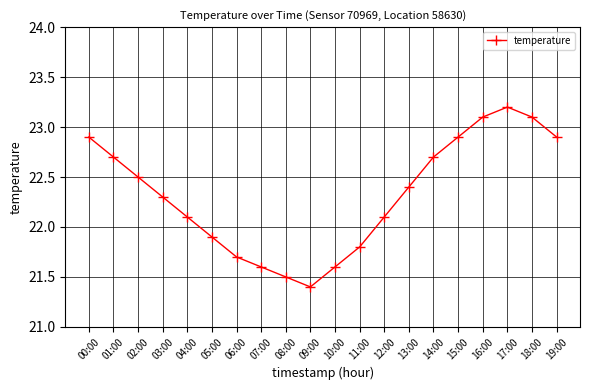

The chart shows a value of 9.0 at 01:00. True or false?

False